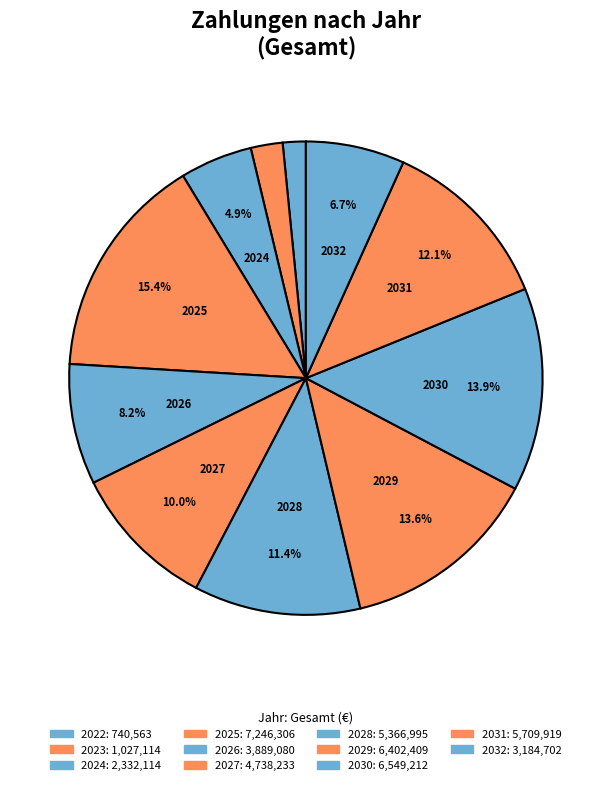

To the nearest percent, what is the difference between the largest and smallest slice percentages?

14%